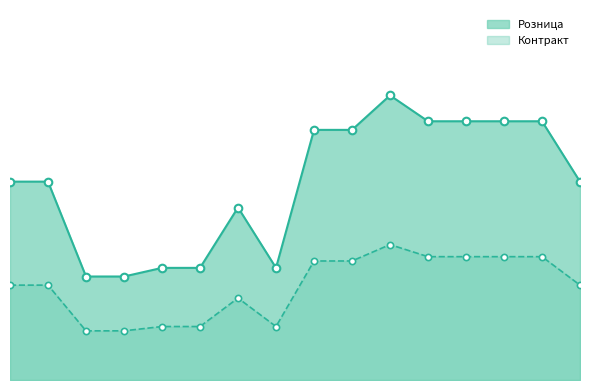

Which series reaches the maximum Y coordinate?

Розница